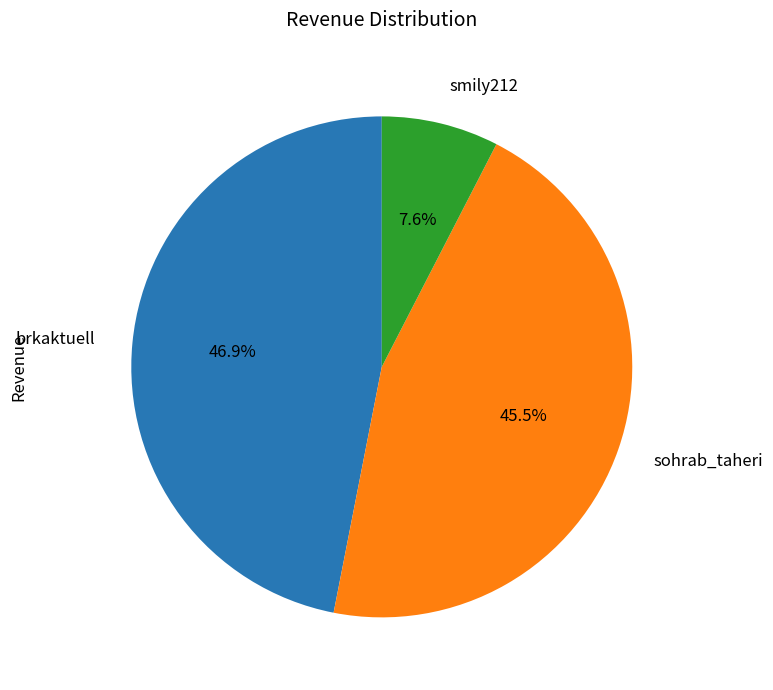

How many slices are in this pie chart?

3